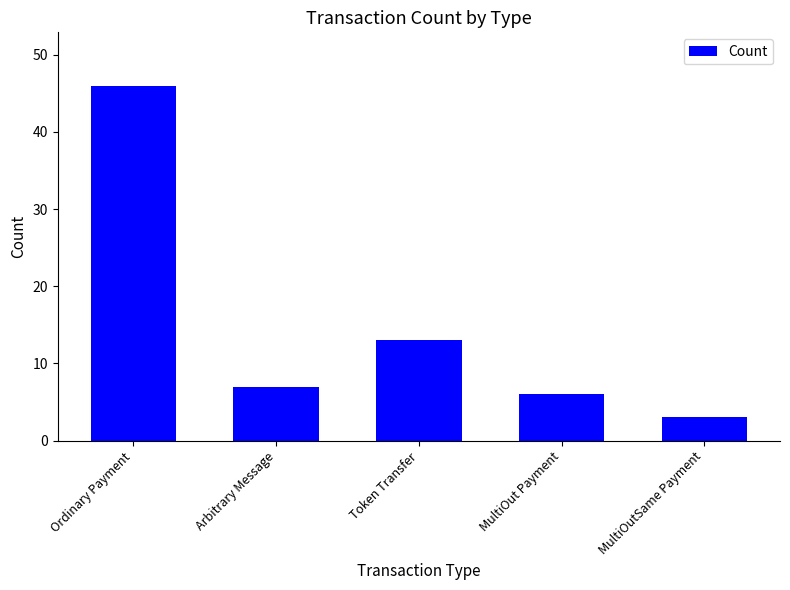

What is the difference between the maximum and minimum values?

43